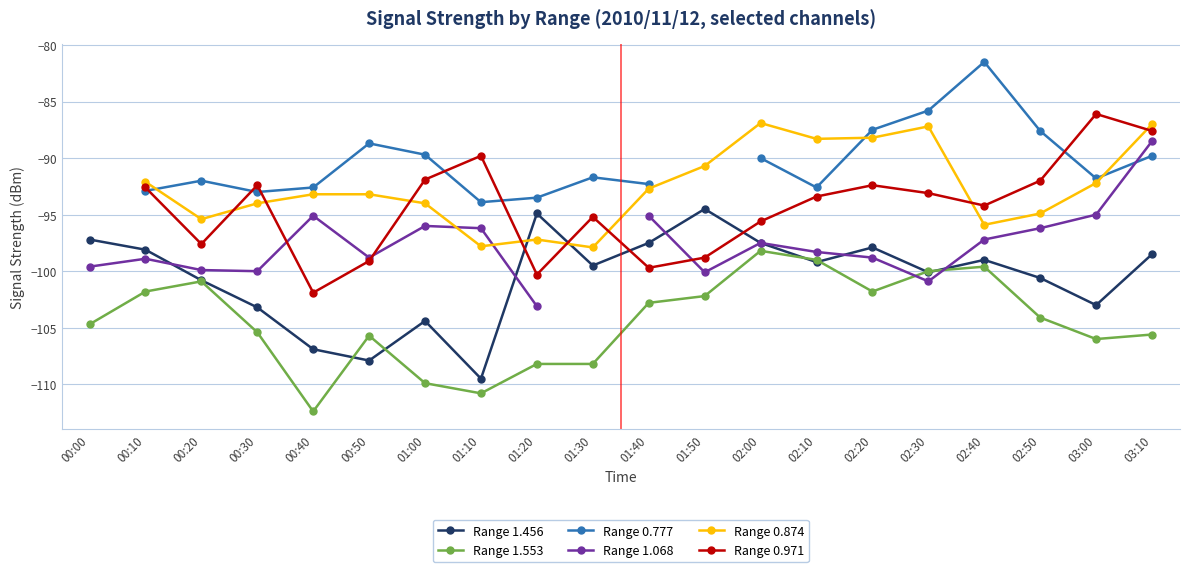

At which label does Range 0.874 first exceed -93?

00:10